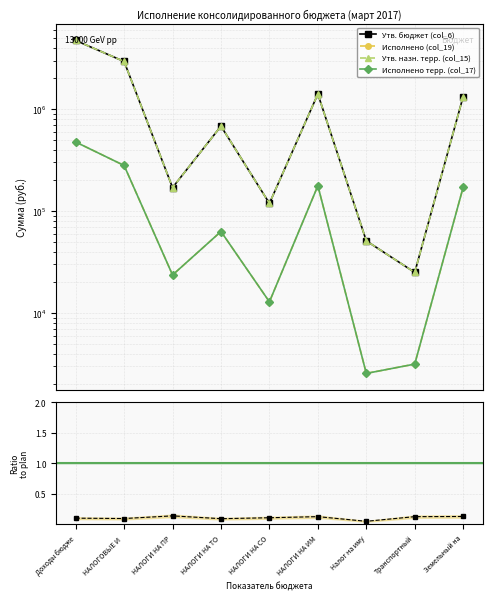

How many interior local peaks does the Исполнено терр. (col_17) series have?

2